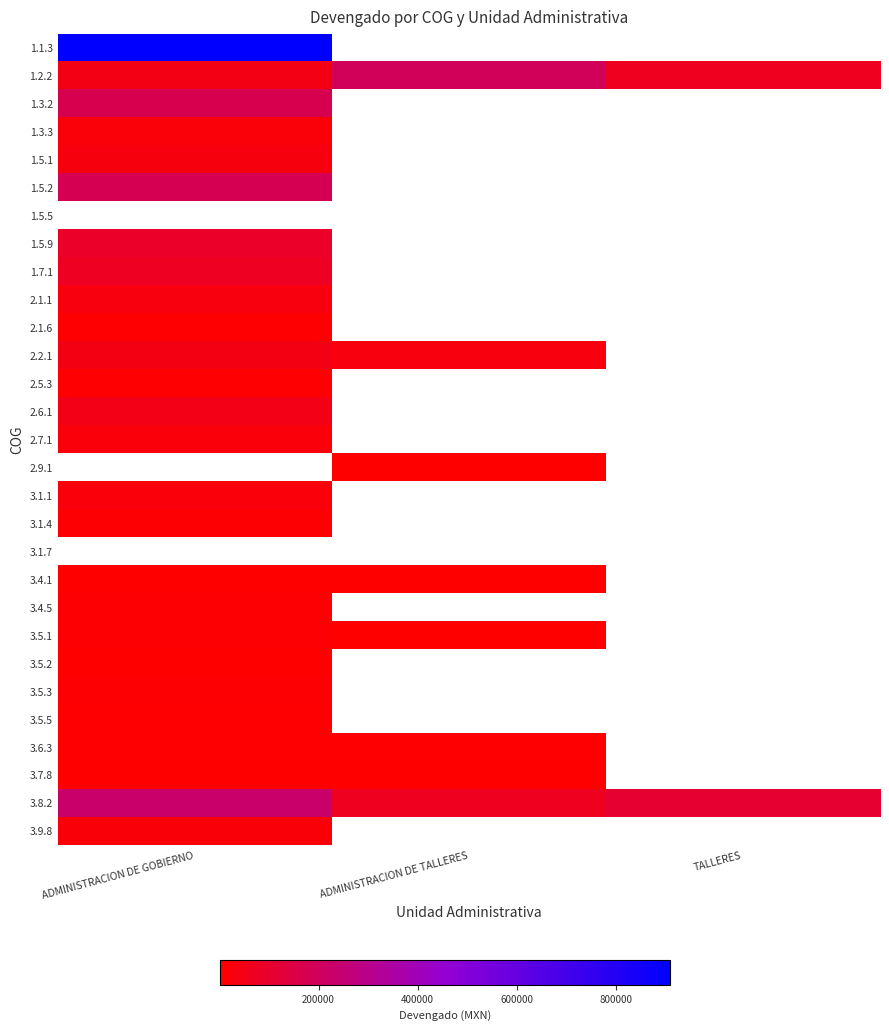

Between TALLERES and ADMINISTRACION DE GOBIERNO, which is larger?

ADMINISTRACION DE GOBIERNO